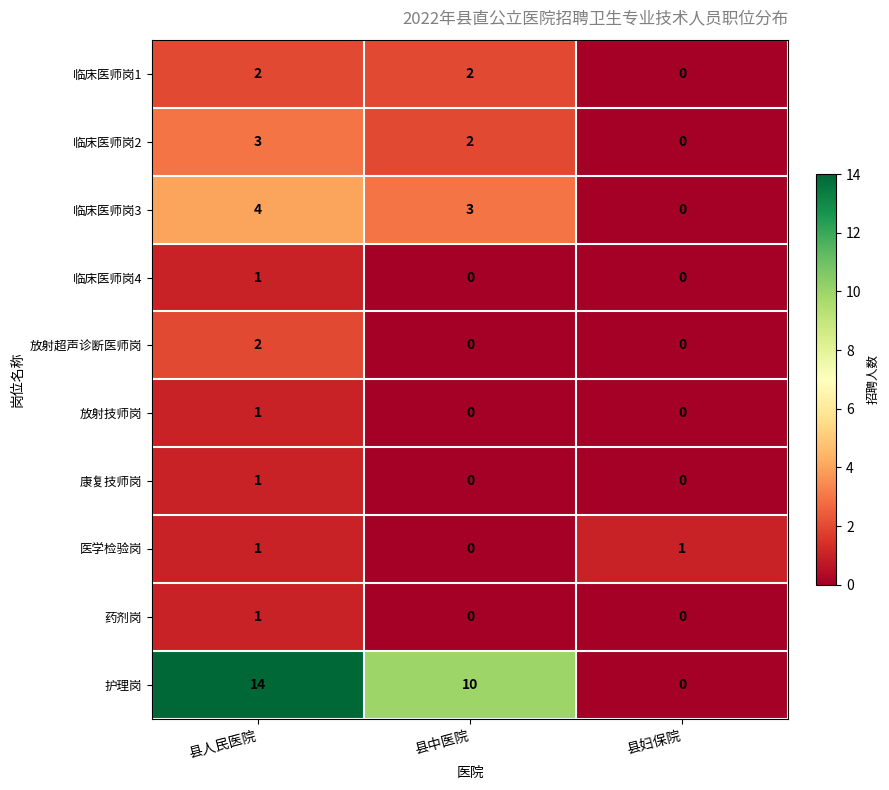

How many 康复技师岗 values are between 0 and 1?

3